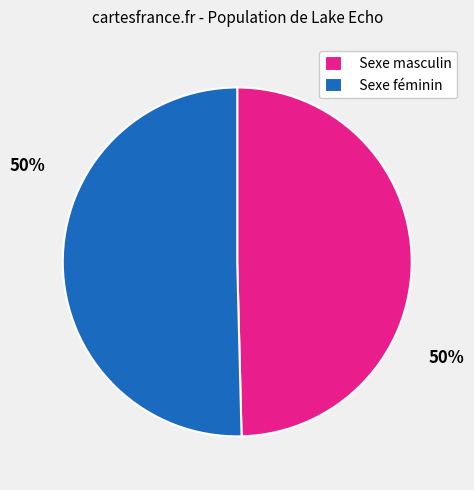

Which slice is the largest?

Sexe féminin